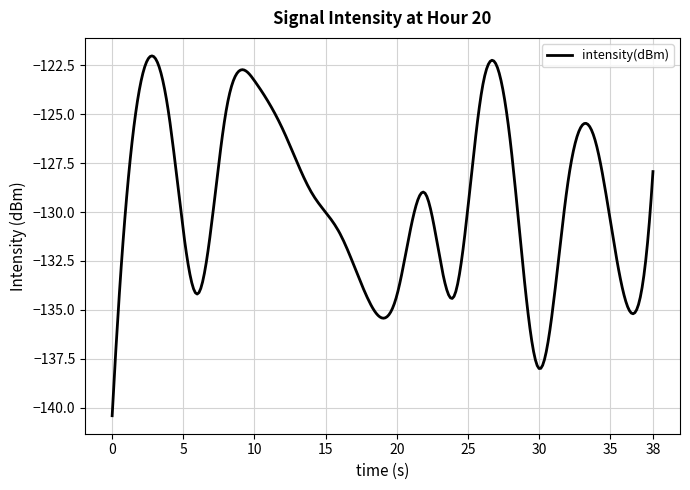

What is the maximum value shown in the chart?

-122.0